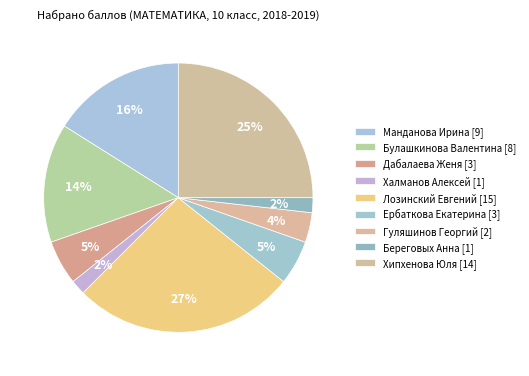

Count the number of slices in the pie.

9